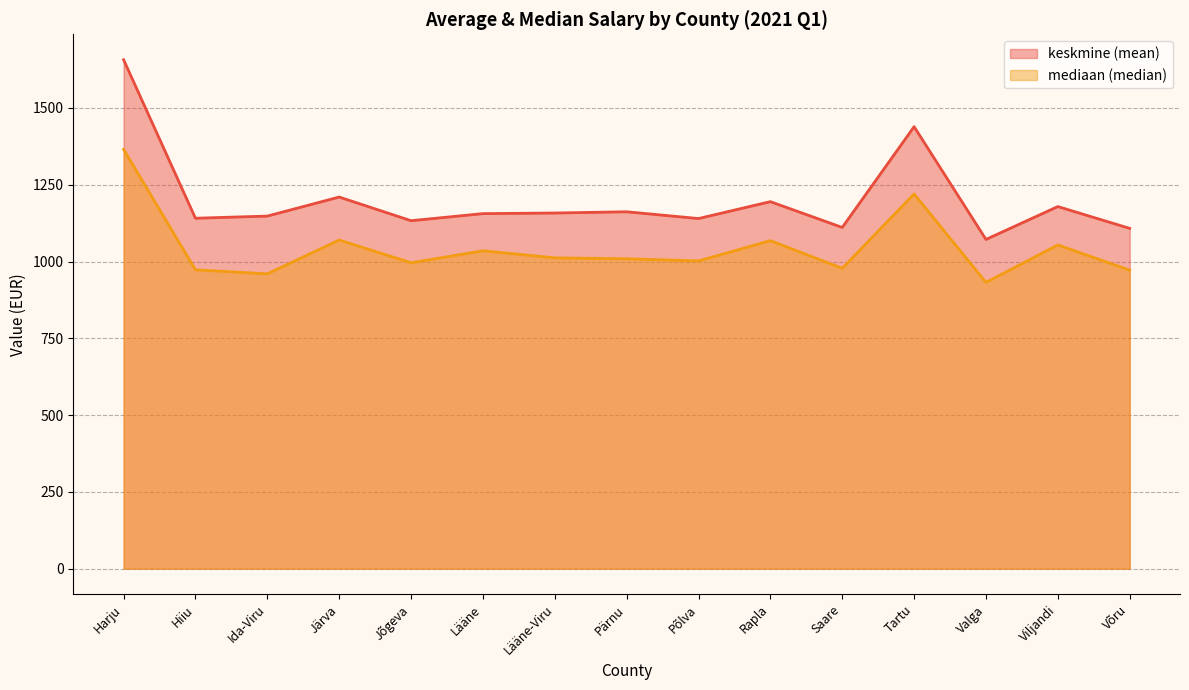

What is the difference between the highest and lowest values at Rapla?

127